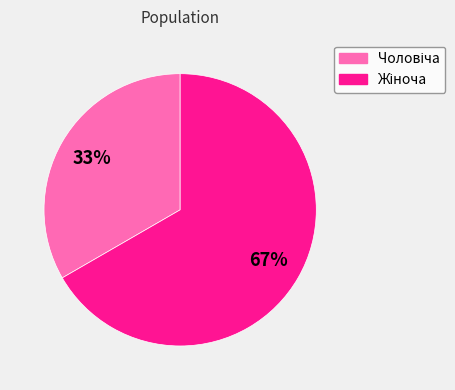

To the nearest percent, what is the average slice percentage?

50%